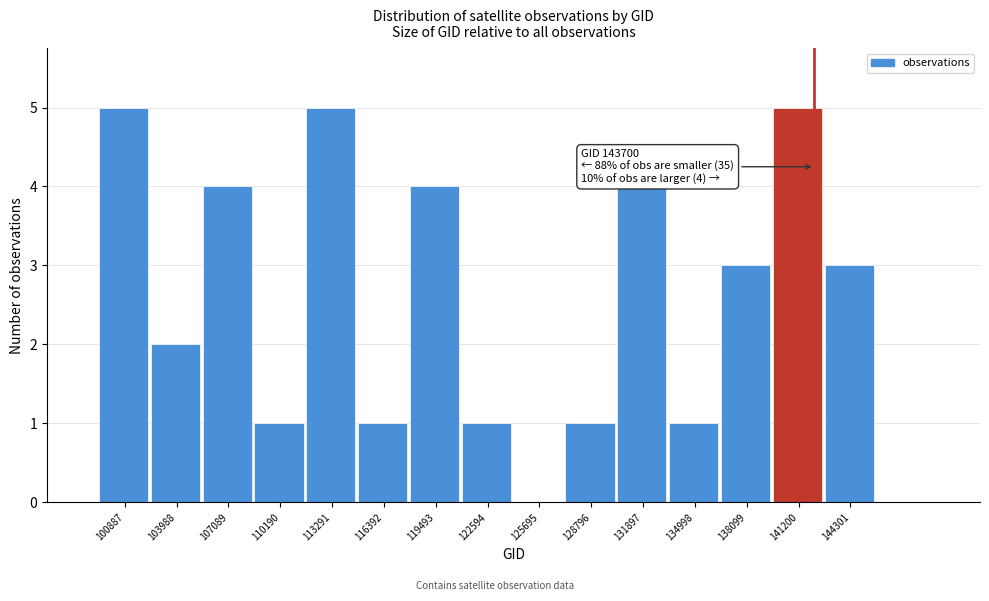

Reading left to right, transcribe all the data shown in this chart.

100887=5	103988=2	107089=4	110190=1	113291=5	116392=1	119493=4	122594=1	125695=0	128796=1	131897=4	134998=1	138099=3	141200=5	144301=3